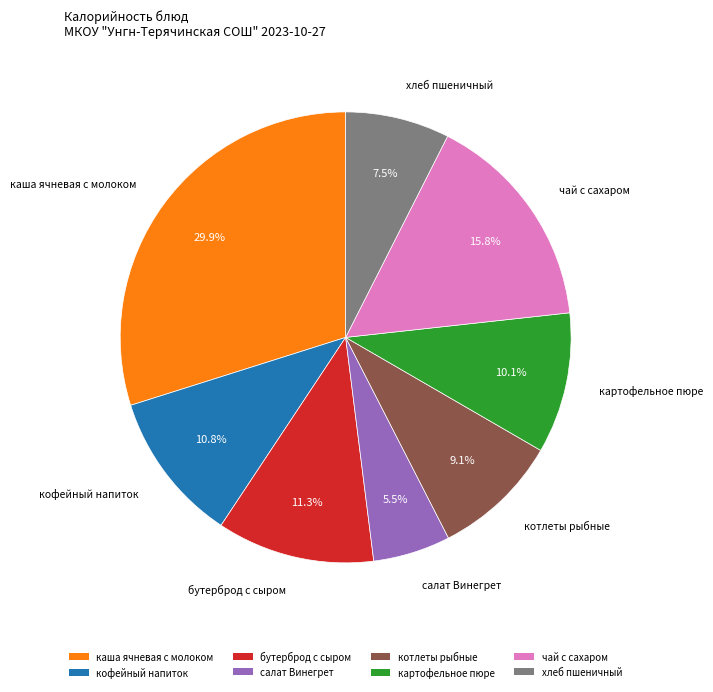

What percentage is the каша ячневая с молоком slice, to the nearest percent?

30%